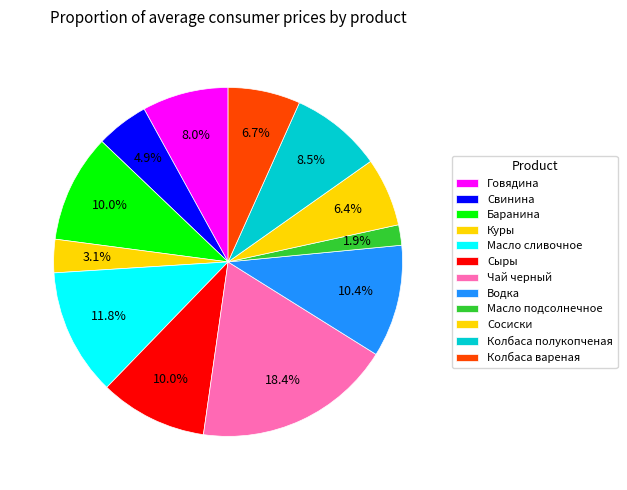

To the nearest percent, what is the difference between the Колбаса вареная and Масло сливочное slice percentages?

5%